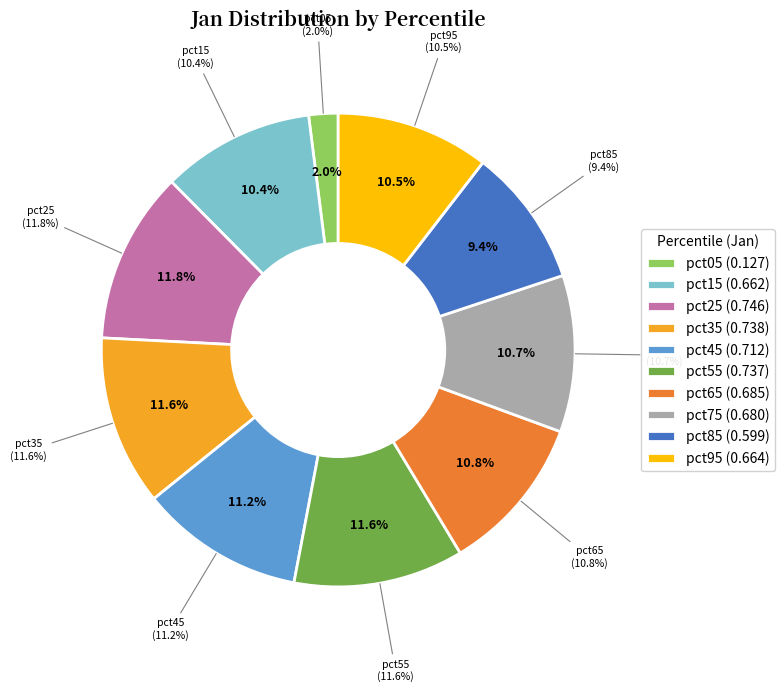

The pct25 slice represents 23% of the pie. True or false?

False